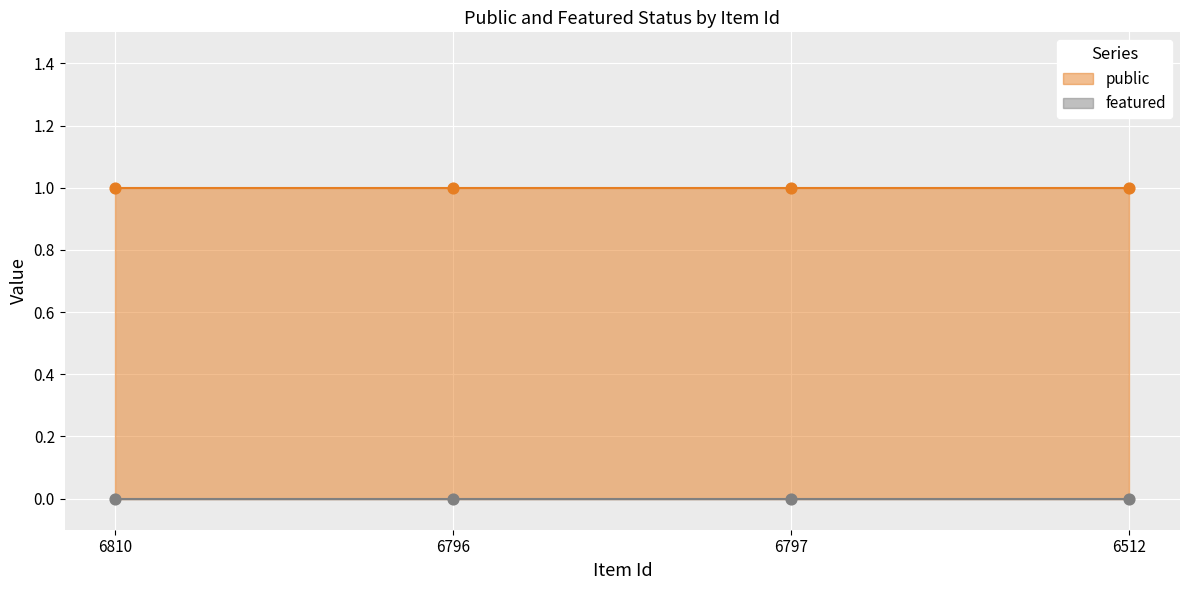

Which series has the largest total across all categories?

public